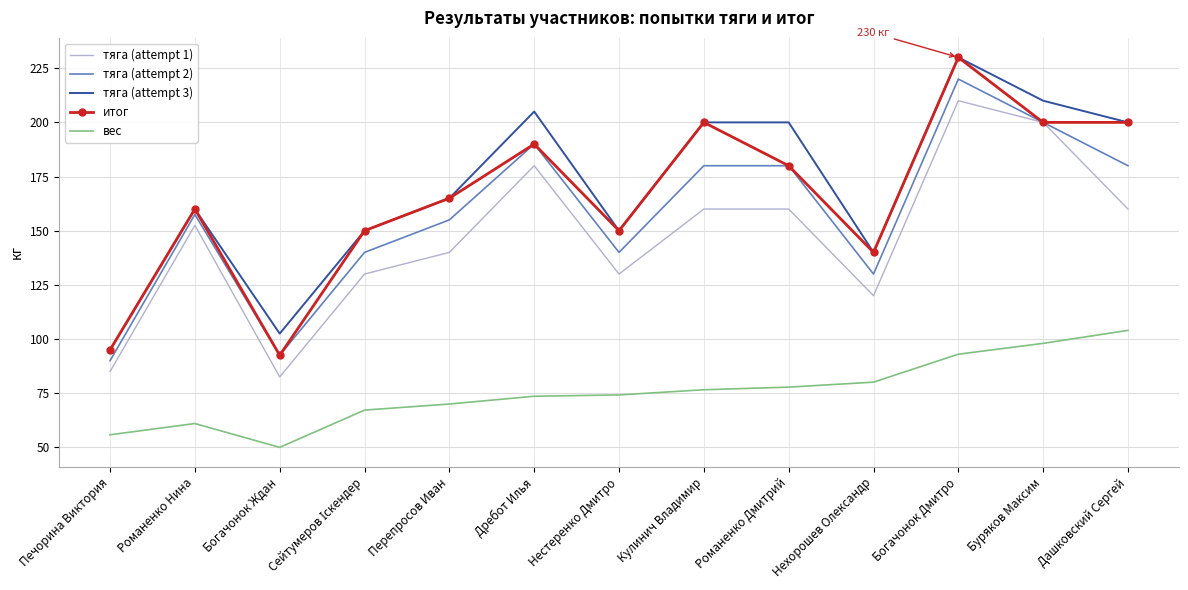

Which category has the lowest value across all series?

Богачонок Ждан